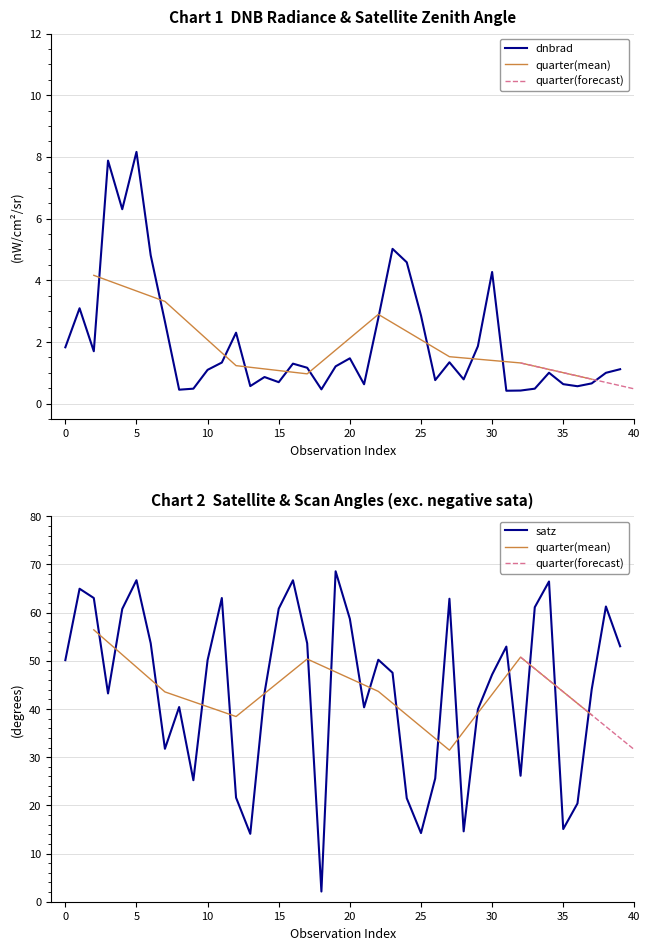

True or false: dnbrad and satz cross at least once.

False